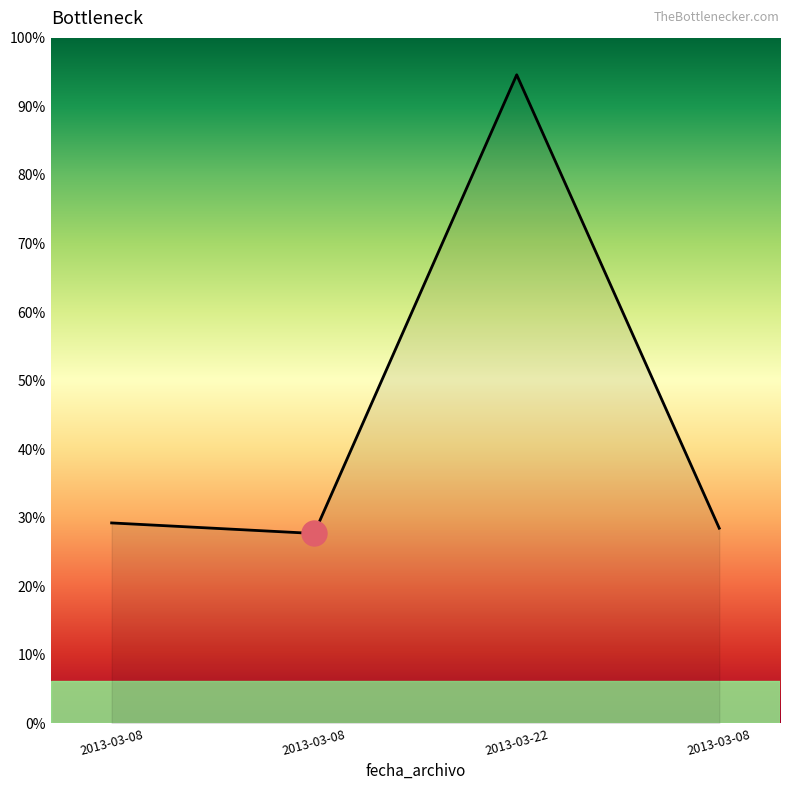

Does the chart have visible grid lines?

No